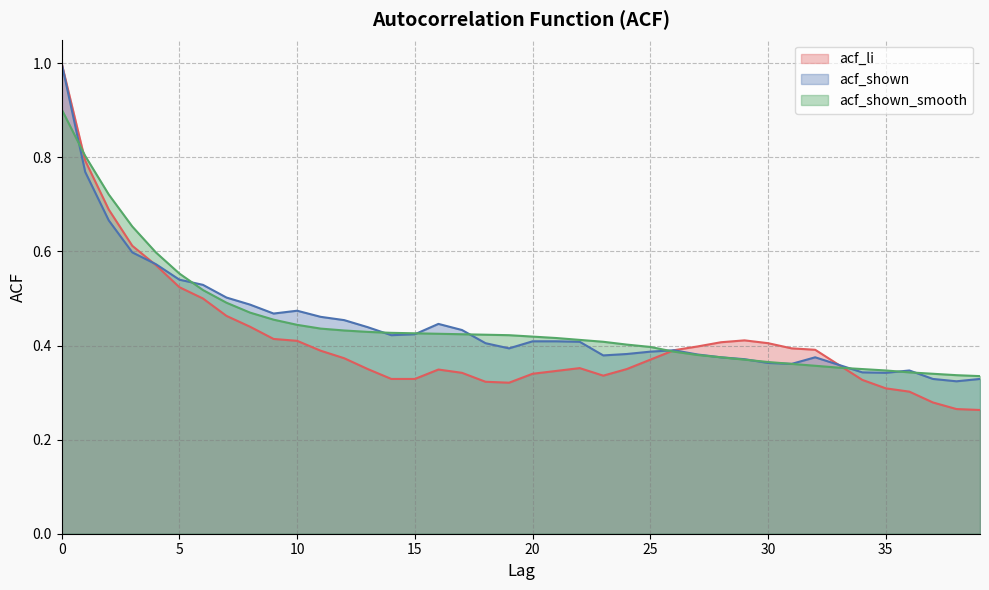

Is it true that acf_shown_smooth equals 0.2 at 7?

False